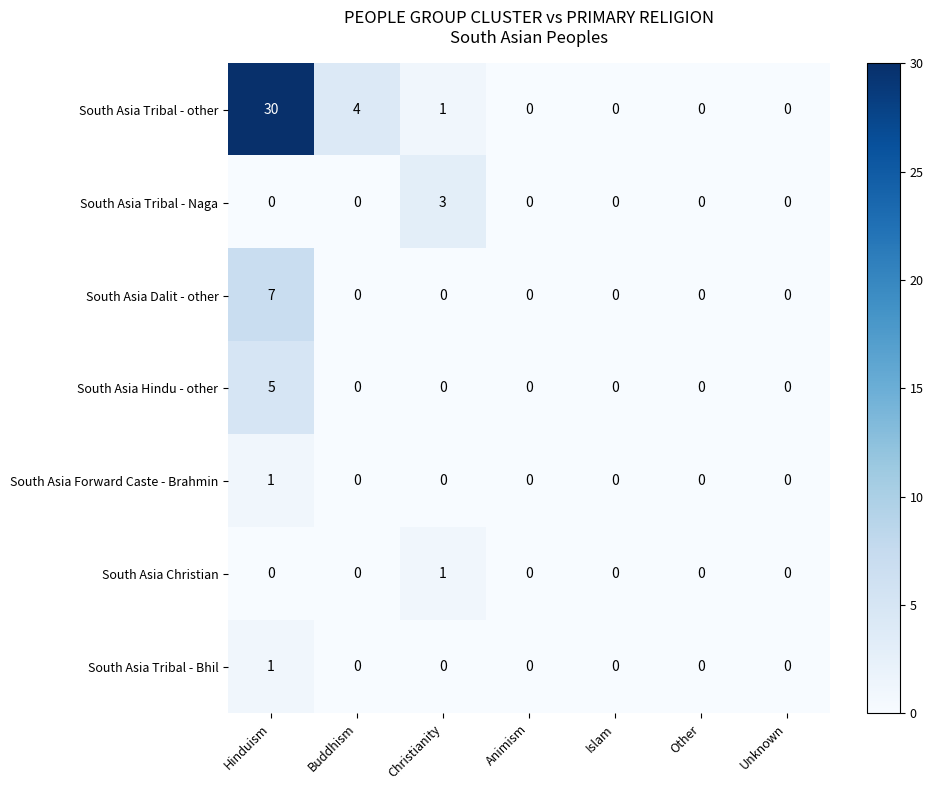

True or false: South Asia Christian has a value of 0 at Hinduism.

True